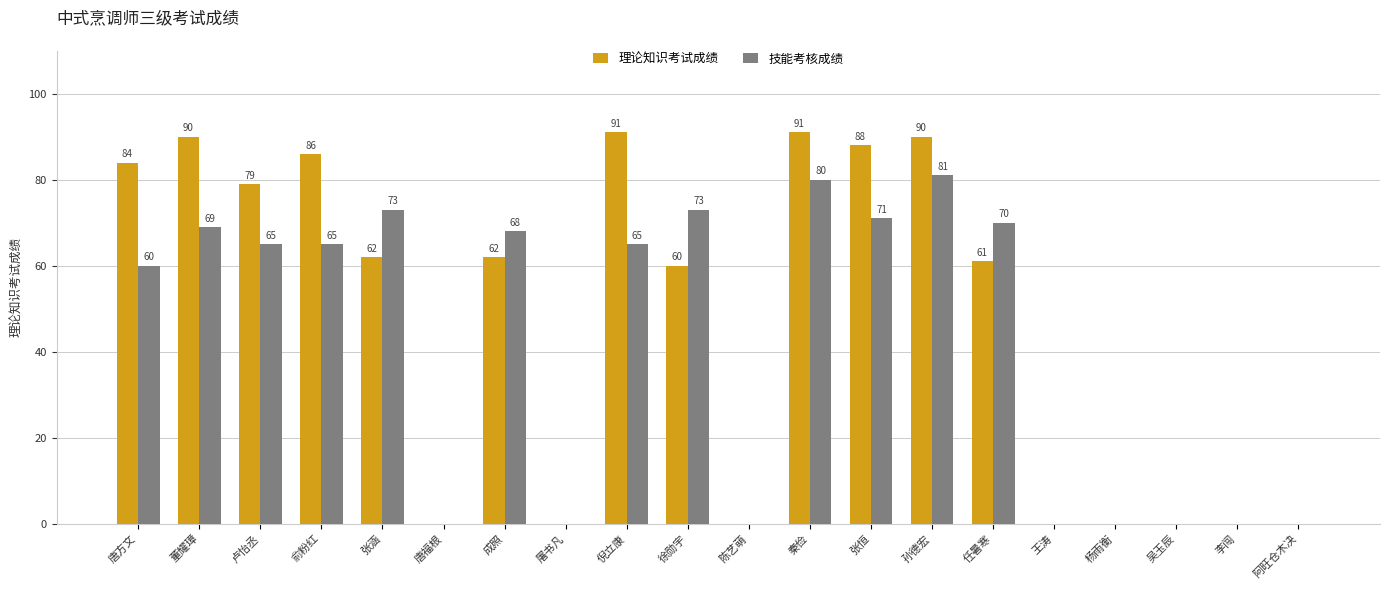

Which series has the largest range (max minus min)?

理论知识考试成绩